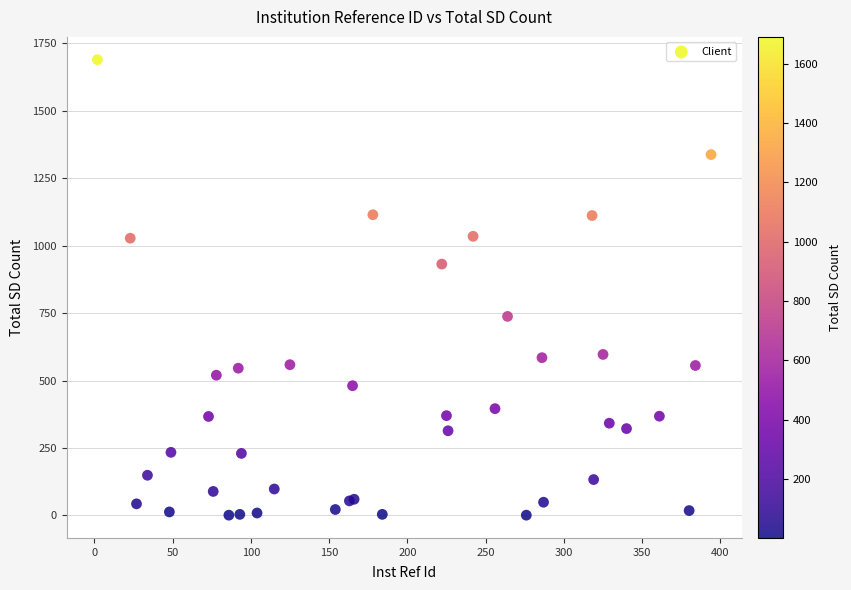

What Y value in the scatter plot is closest to 845?

932